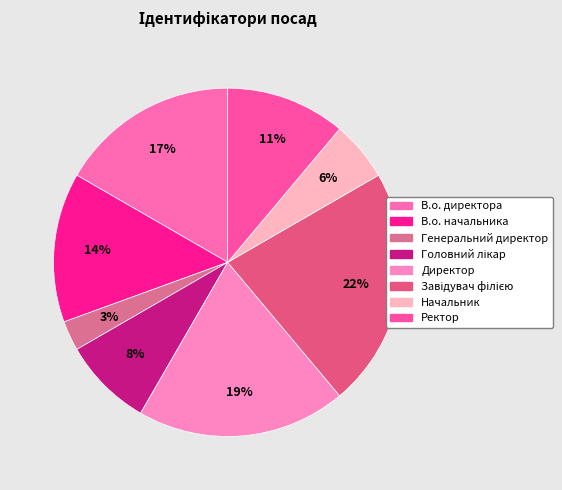

Combined, what portion of the pie is Ректор and Директор?

30.6%